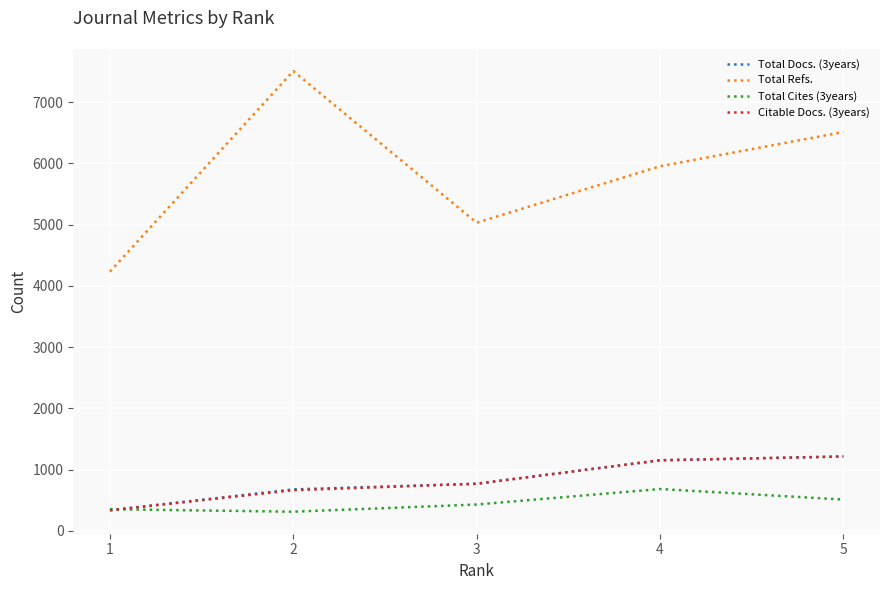

What is the sum of the Total Docs. (3years) values at 5 and 2?

1893